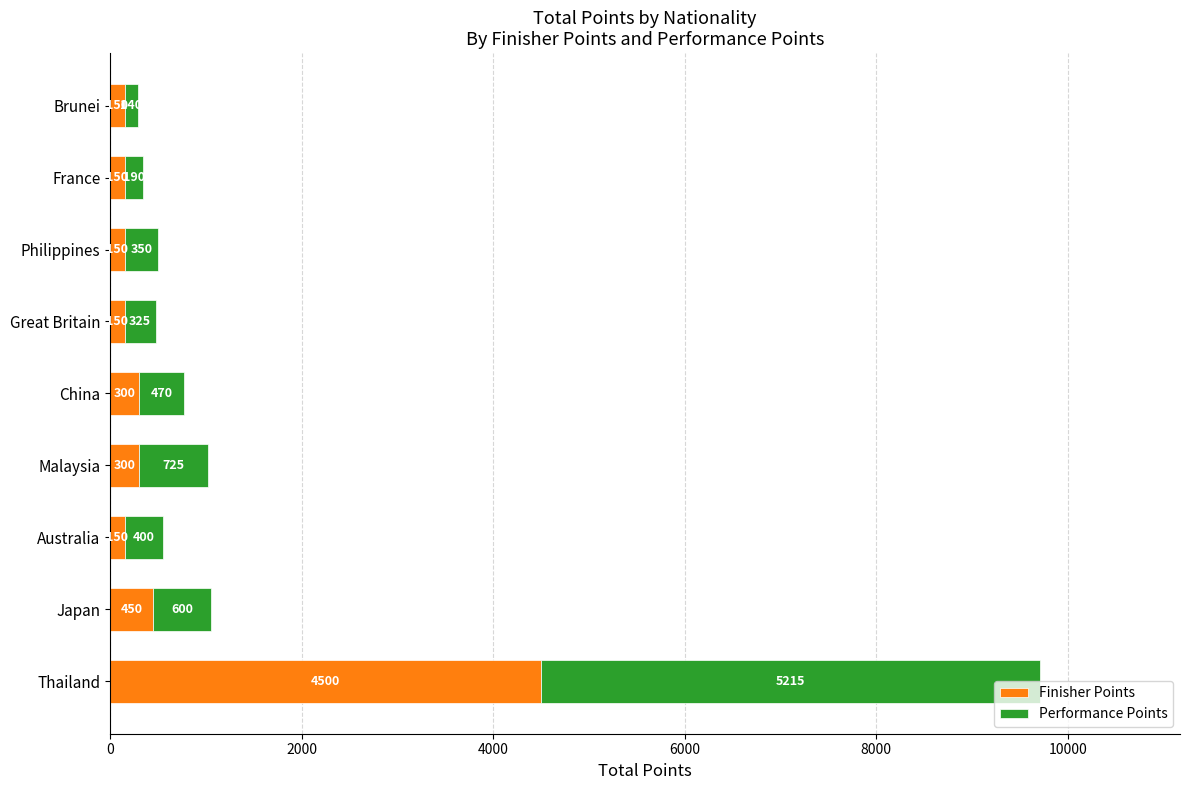

What is the difference between the Finisher Points values at China and Brunei?

150